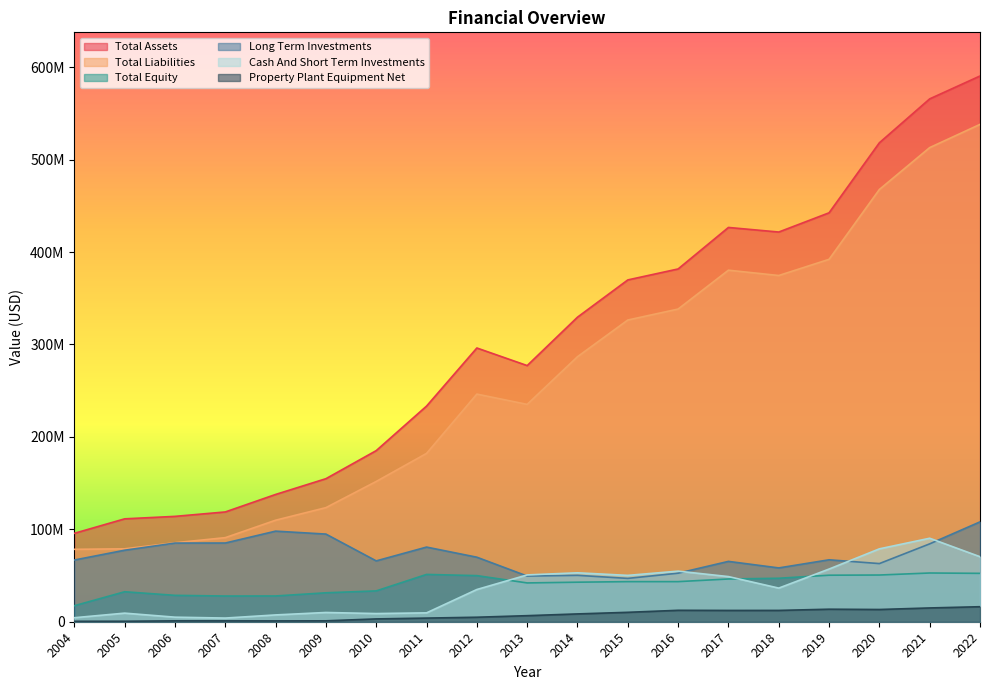

Is it true that Cash And Short Term Investments equals 54729000 at 2016?

True